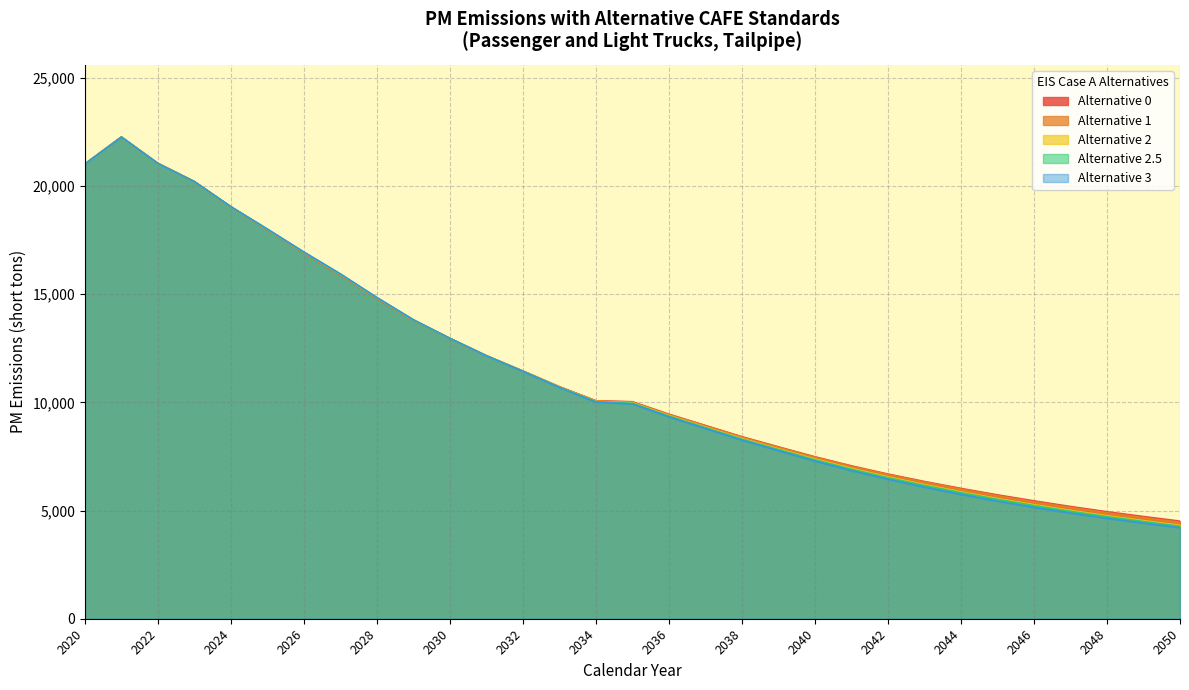

How many times do Alternative 0 and Alternative 3 cross each other?

1